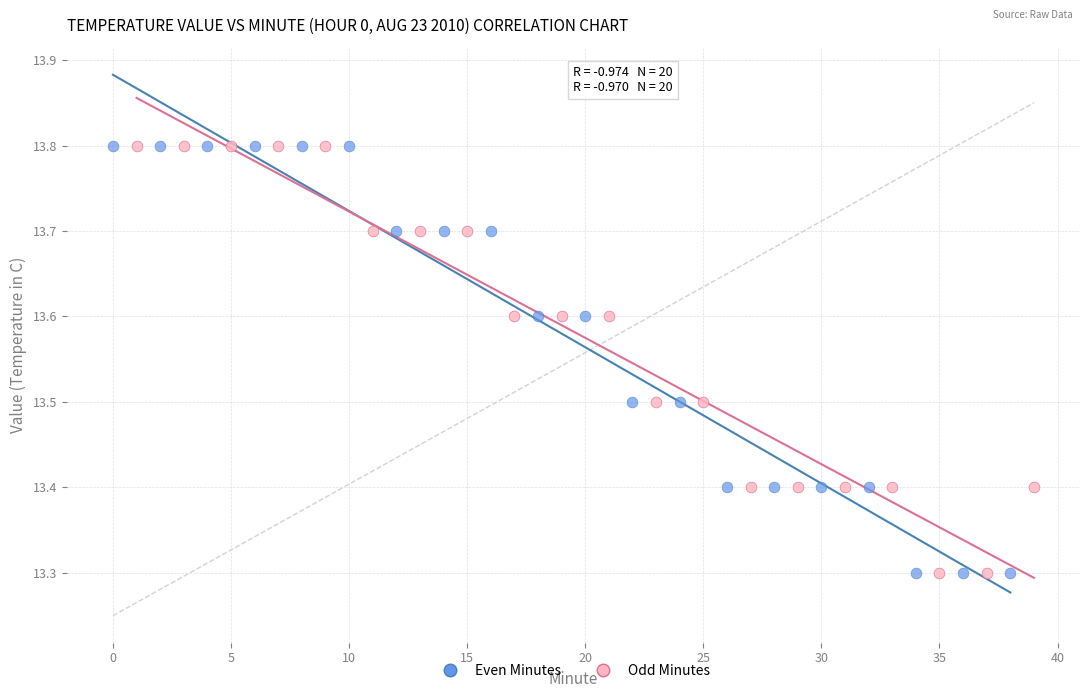

What are all the series names shown in the legend?

Even Minutes, Odd Minutes